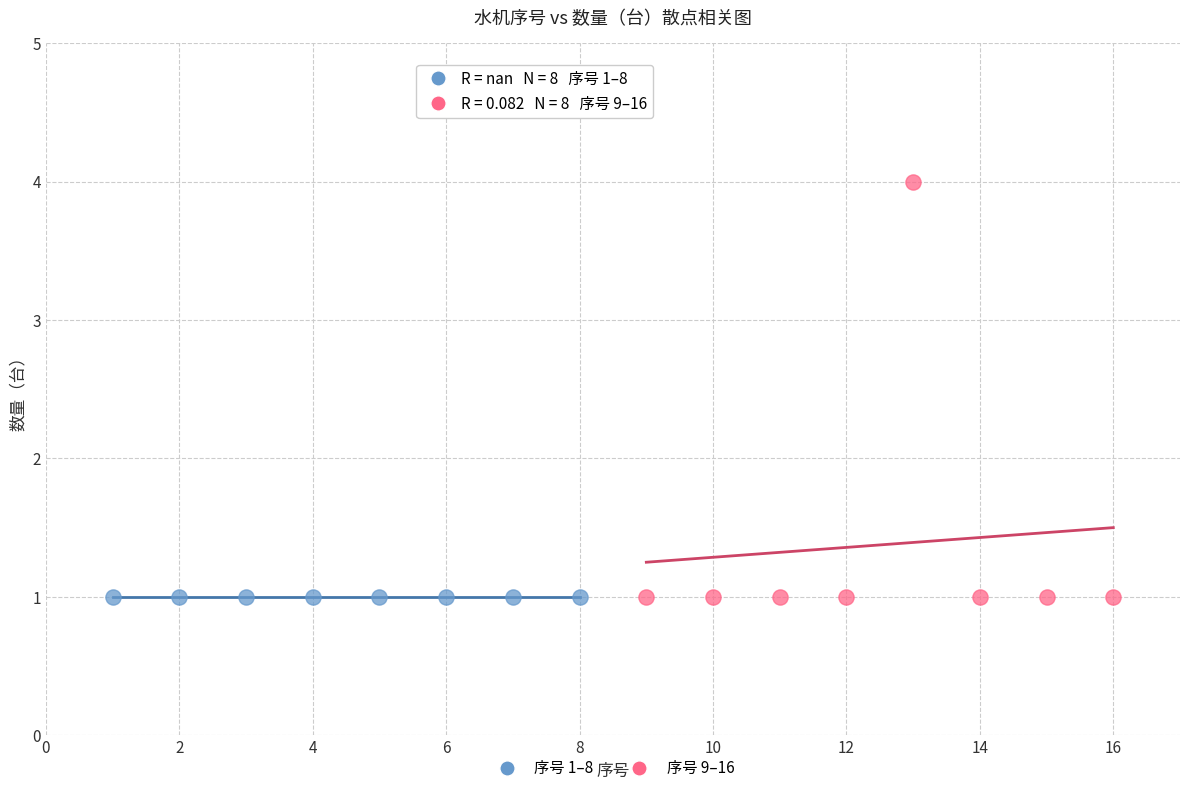

Which series reaches the maximum Y coordinate?

序号 9–16